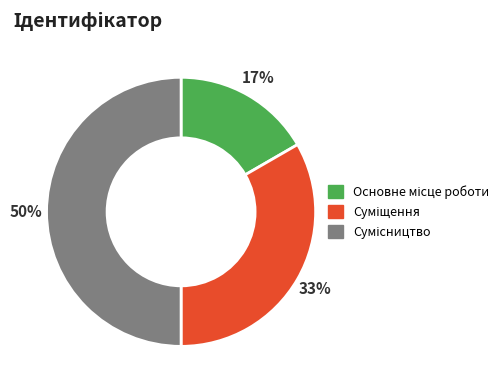

To the nearest percent, what is the average slice percentage?

33%